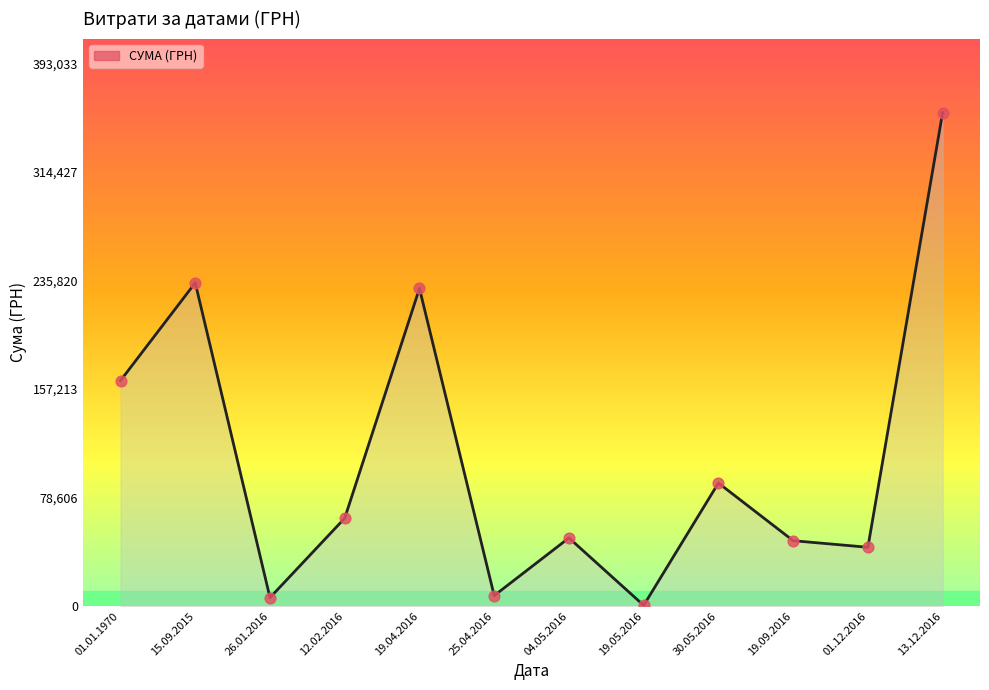

Between 15.09.2015 and 30.05.2016, which is larger?

15.09.2015